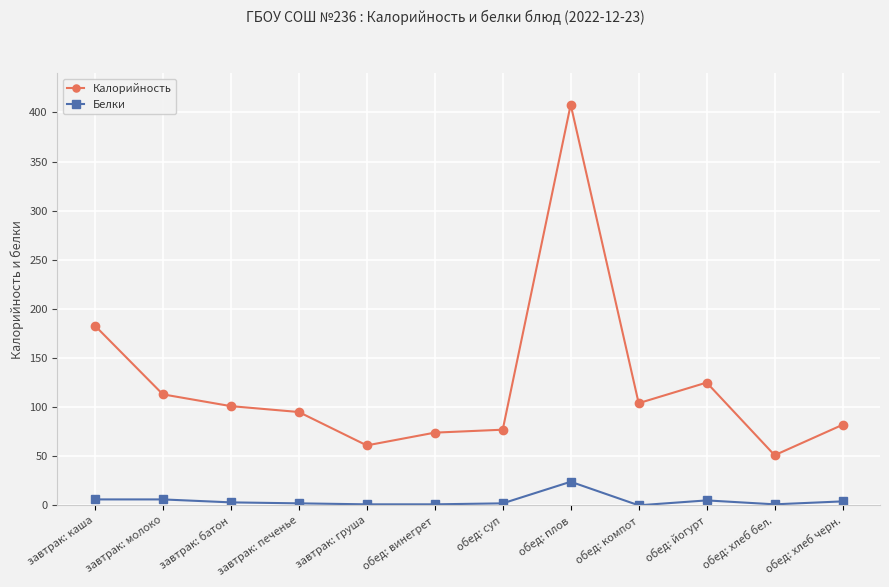

How many data points does each series have?

12